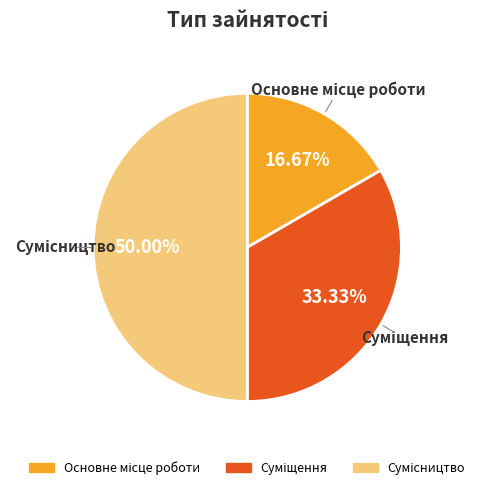

How many segments does this pie chart have?

3